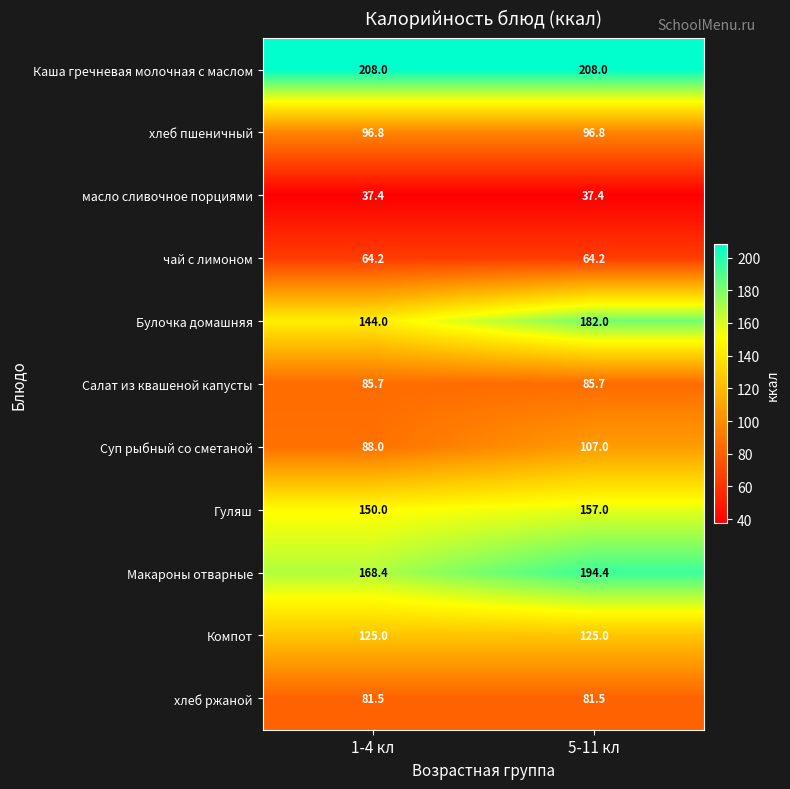

Reading right to left, extract all data points from this chart.

Каша гречневая молочная с маслом: 5-11 кл=208.0	1-4 кл=208.0
хлеб пшеничный: 5-11 кл=96.8	1-4 кл=96.8
масло сливочное порциями: 5-11 кл=37.4	1-4 кл=37.4
чай с лимоном: 5-11 кл=64.2	1-4 кл=64.2
Булочка домашняя: 5-11 кл=182.0	1-4 кл=144.0
Салат из квашеной капусты: 5-11 кл=85.7	1-4 кл=85.7
Суп рыбный со сметаной: 5-11 кл=107.0	1-4 кл=88.0
Гуляш: 5-11 кл=157.0	1-4 кл=150.0
Макароны отварные: 5-11 кл=194.4	1-4 кл=168.4
Компот: 5-11 кл=125.0	1-4 кл=125.0
хлеб ржаной: 5-11 кл=81.5	1-4 кл=81.5